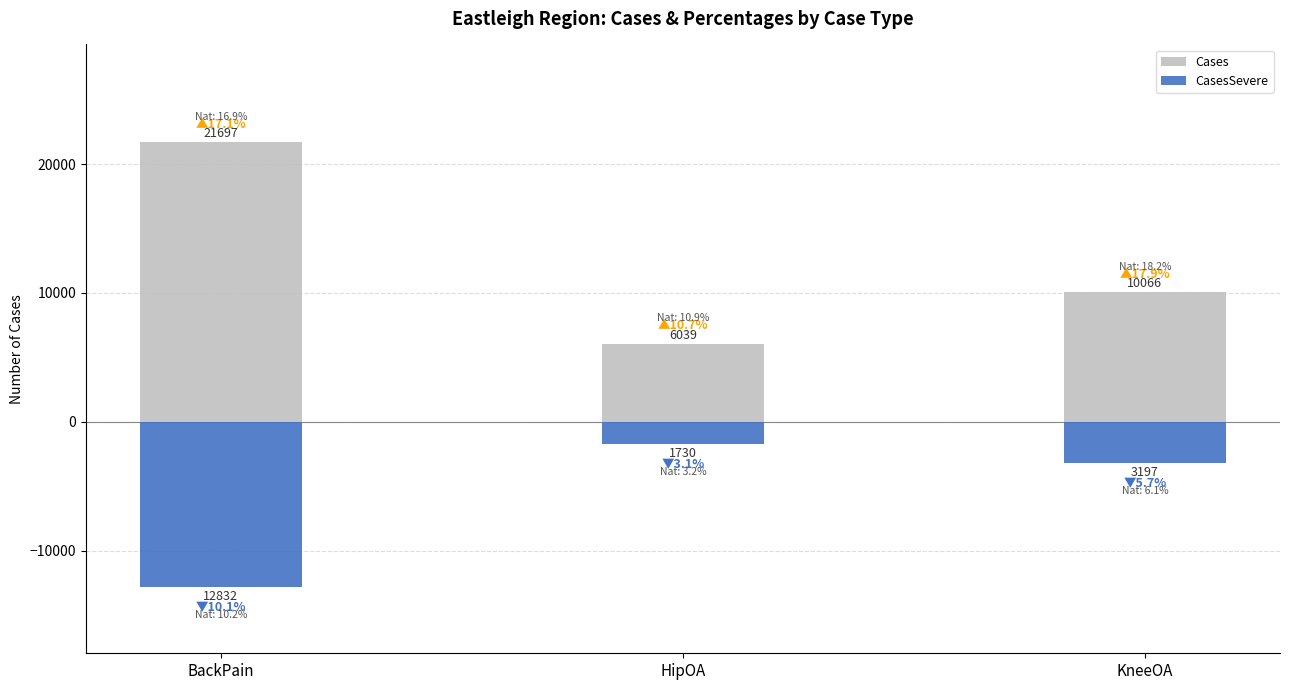

At which label is CasesSevere closest to -7281?

KneeOA